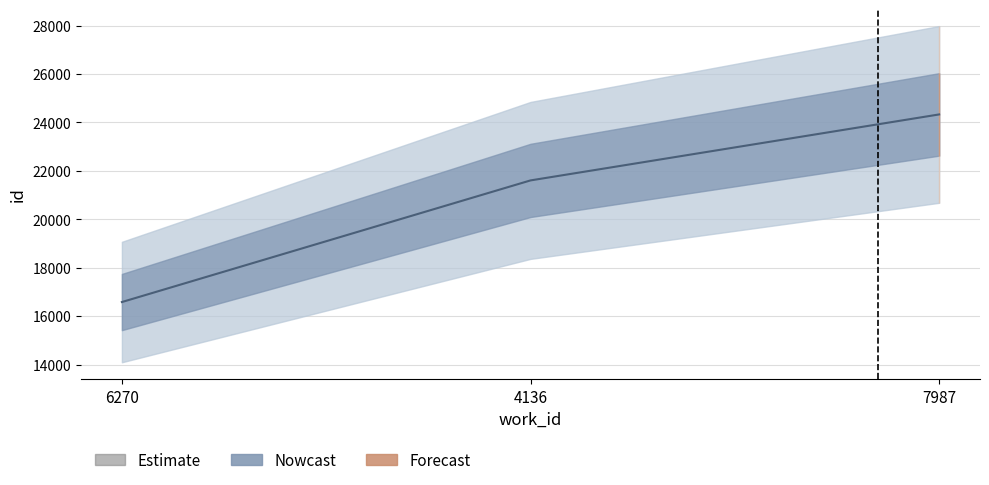

What is the sum of the values at 6270 and 7987?

40914